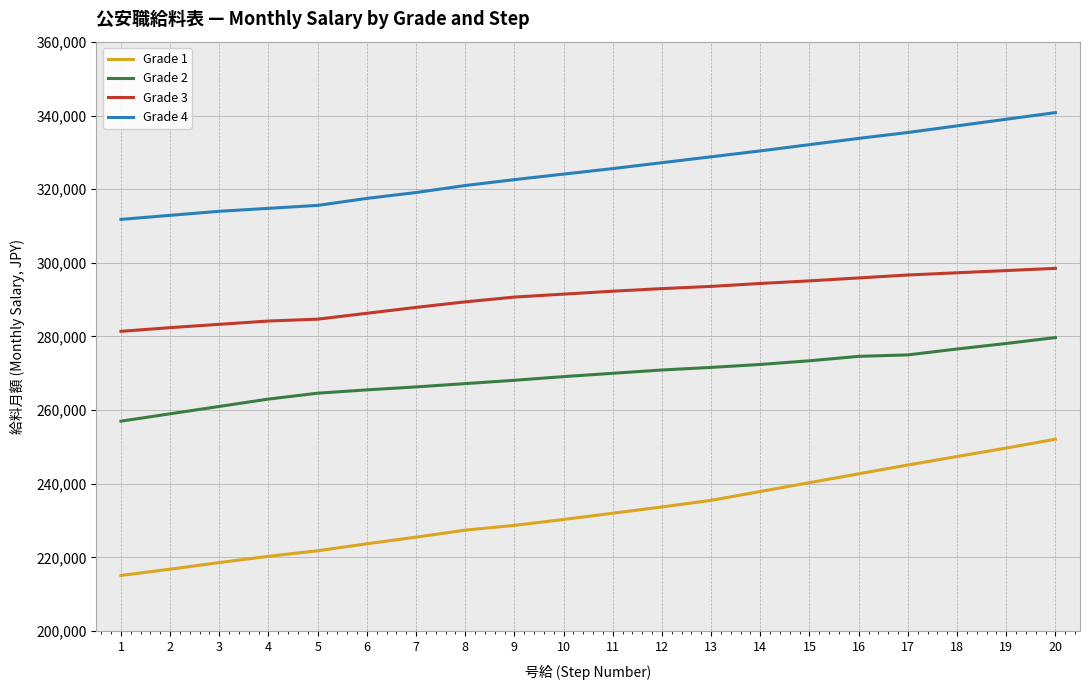

What is the greatest value displayed?

340800